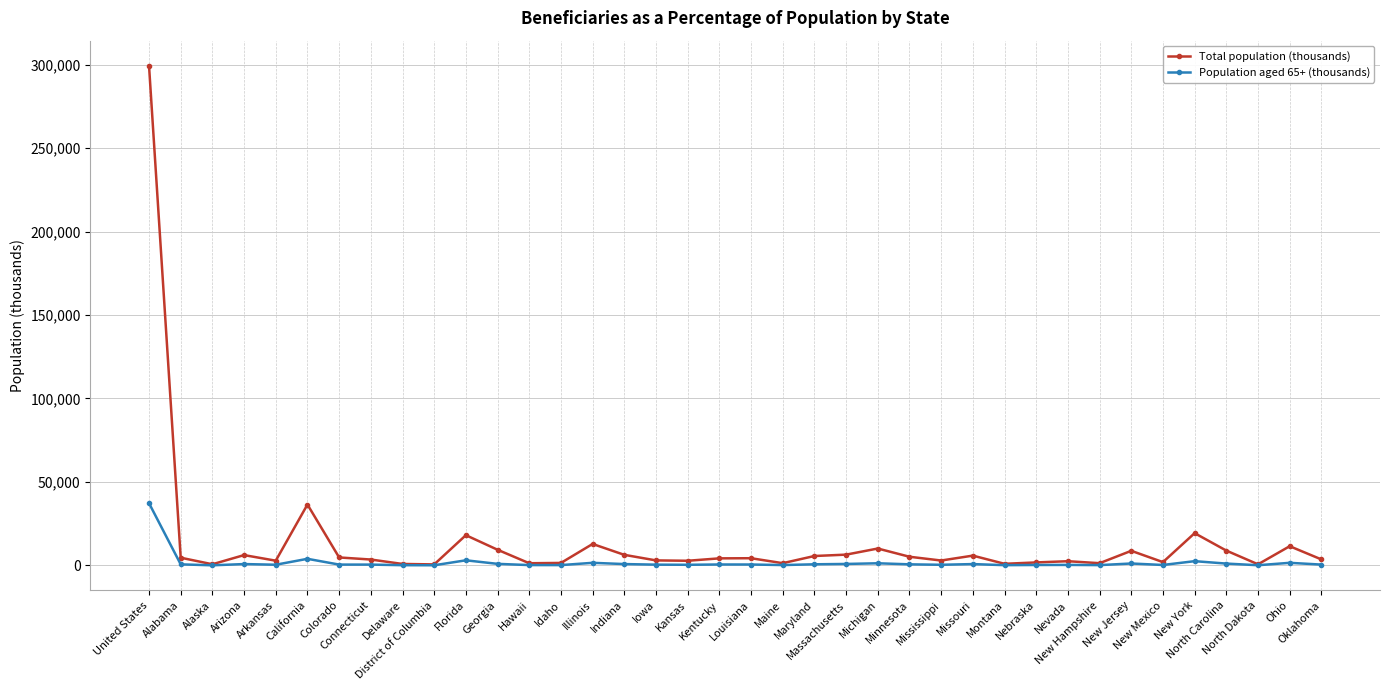

Rank the series by their maximum value, from highest to lowest.

Total population (thousands), Population aged 65+ (thousands)